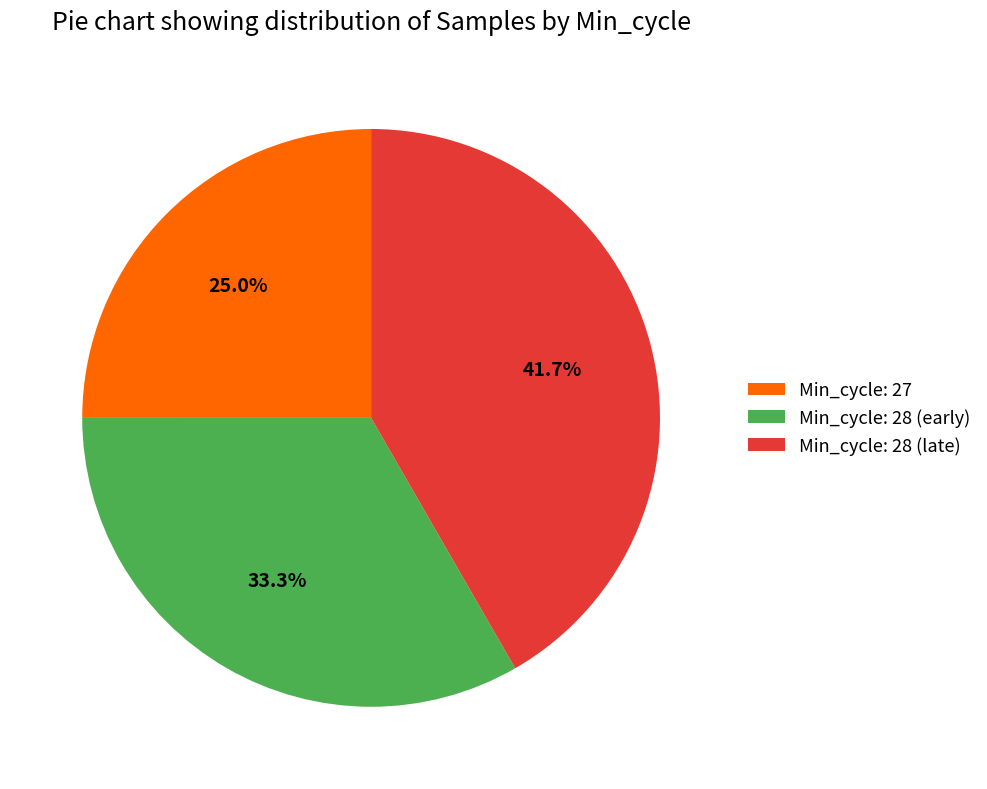

What is the total percentage of Min_cycle: 28 (early) and Min_cycle: 27?

58.3%